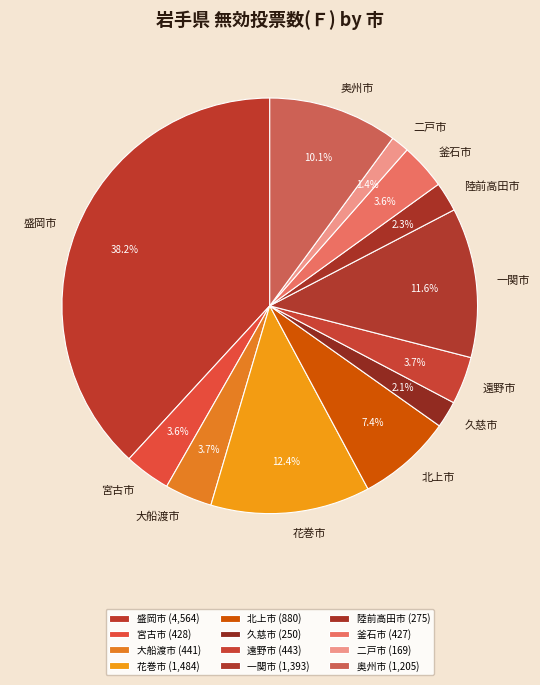

Combined, what portion of the pie is 宮古市 and 遠野市?

7.3%